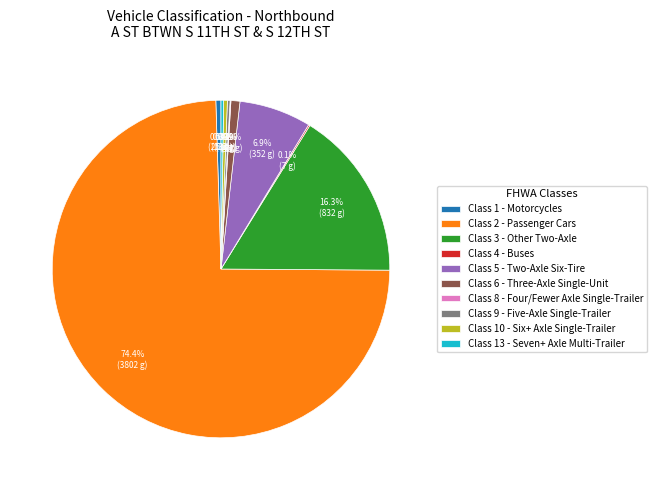

Which slice is the largest?

Class 2 - Passenger Cars